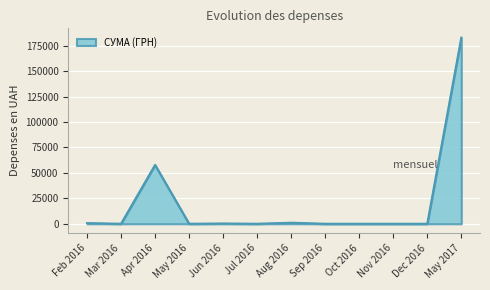

What is the difference between the maximum and minimum values?

183000.0